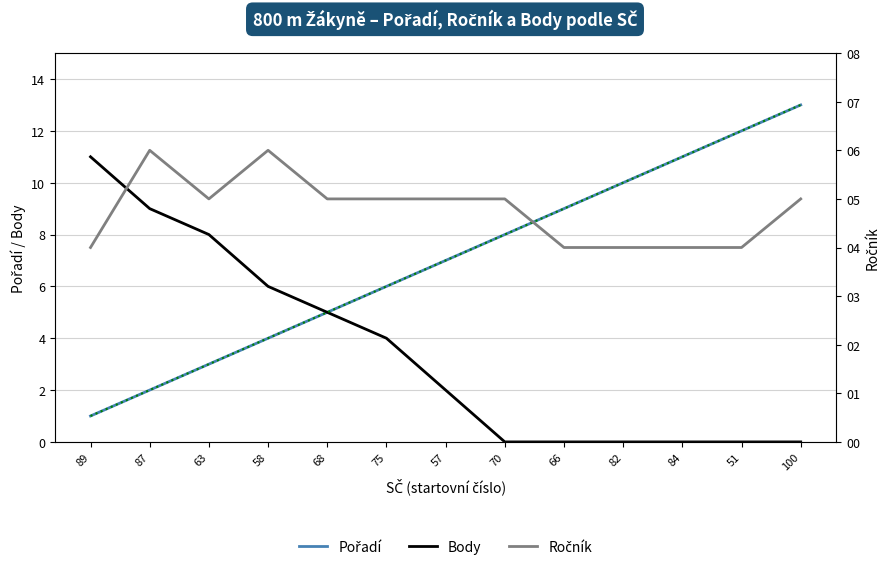

Reading left to right, extract all data points from this chart.

Pořadí: 89=1	87=2	63=3	58=4	68=5	75=6	57=7	70=8	66=9	82=10	84=11	51=12	100=13
Body: 89=11	87=9	63=8	58=6	68=5	75=4	57=2	70=0	66=0	82=0	84=0	51=0	100=0
Ročník: 89=4	87=6	63=5	58=6	68=5	75=5	57=5	70=5	66=4	82=4	84=4	51=4	100=5